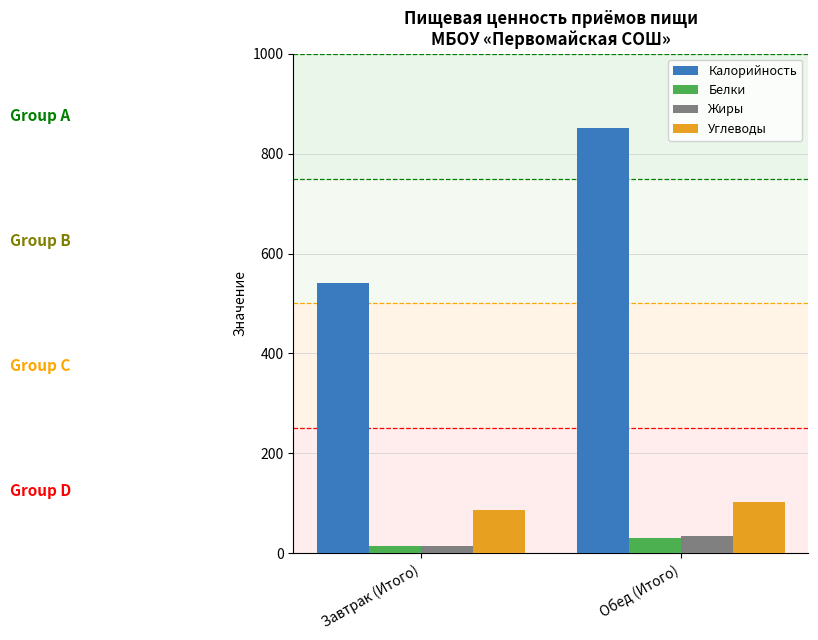

What is the total value across all series at Завтрак (Итого)?

658.9